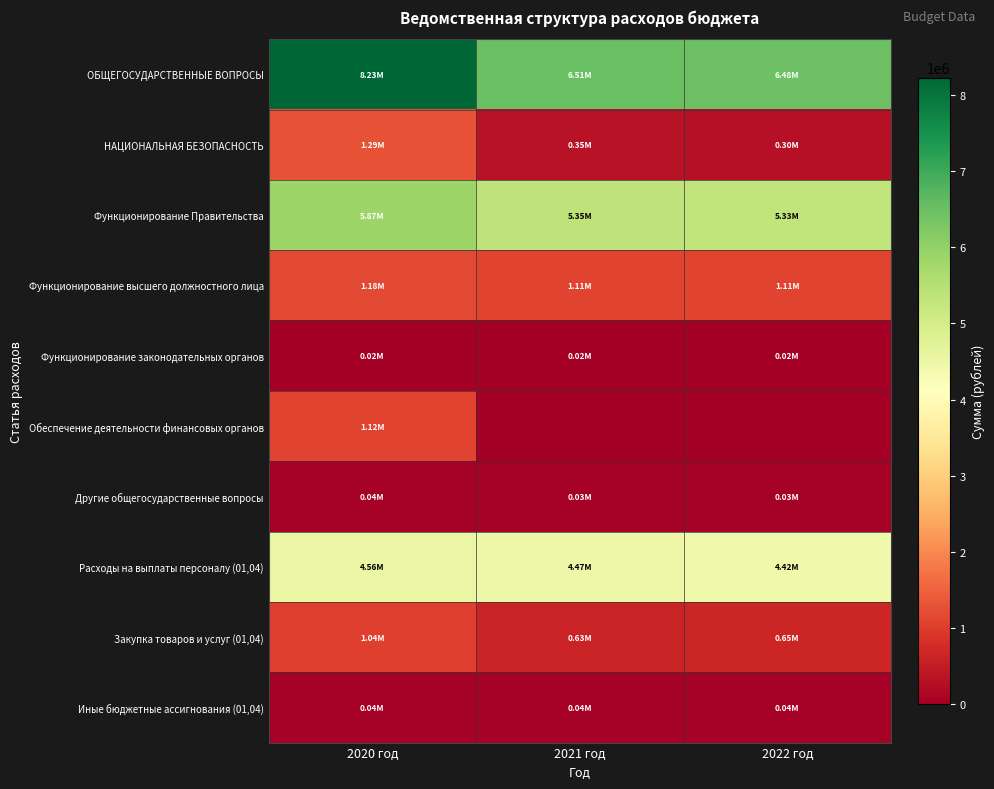

What is the spread (max minus min) of values at 2020 год?

8209133.1